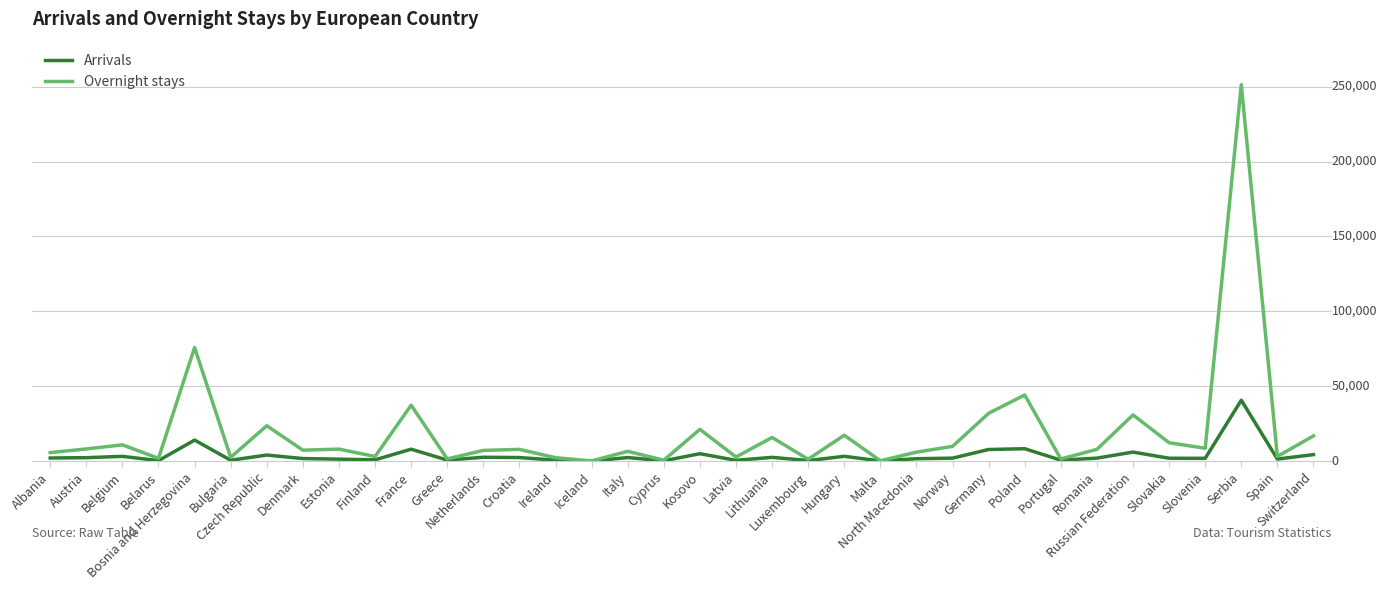

Does the chart display data point markers on the line(s)?

No